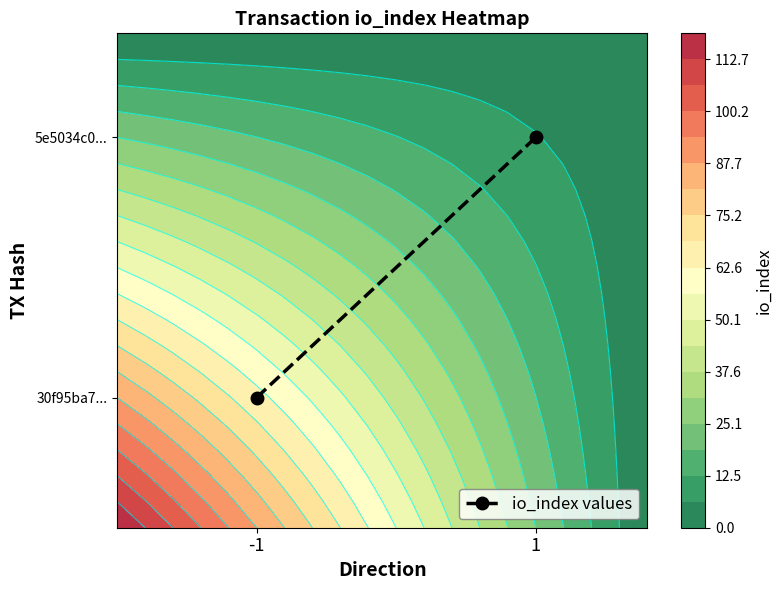

What is the change in value from -1 to 1?

+10